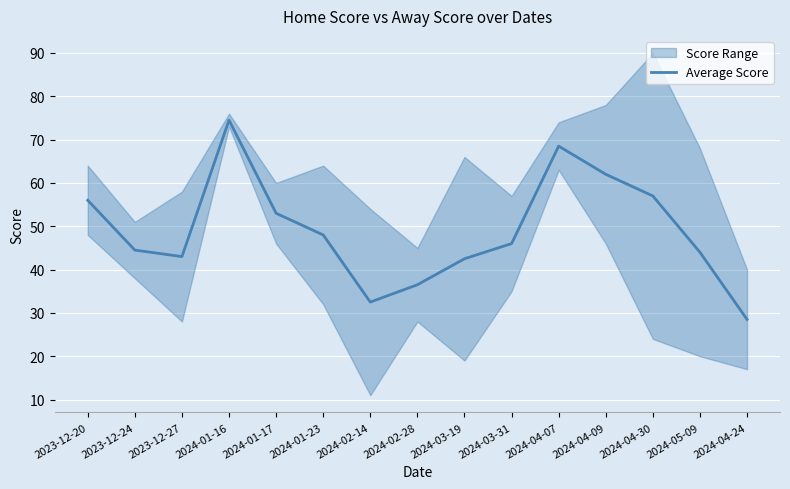

What is the change in value from 2023-12-24 to 2024-04-30?

+12.5